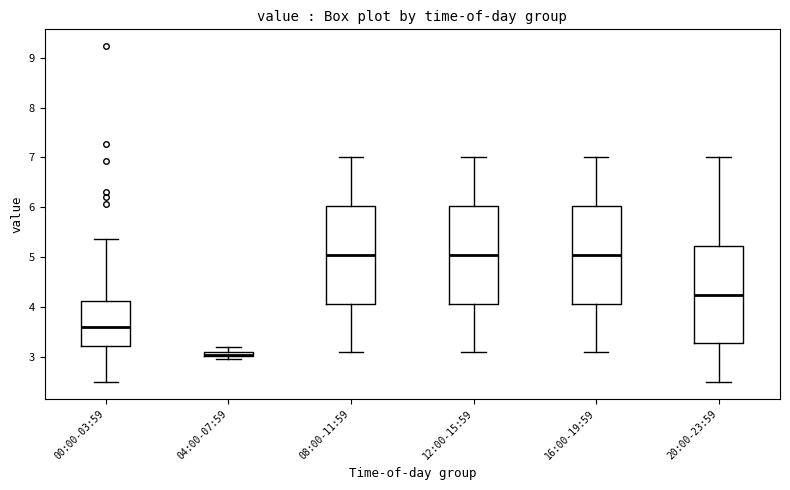

Where is the upper edge of the box for 20:00-23:59 on the y-axis? The values are not printed on the chart, so give them approximately, as read against the axis.

5.2